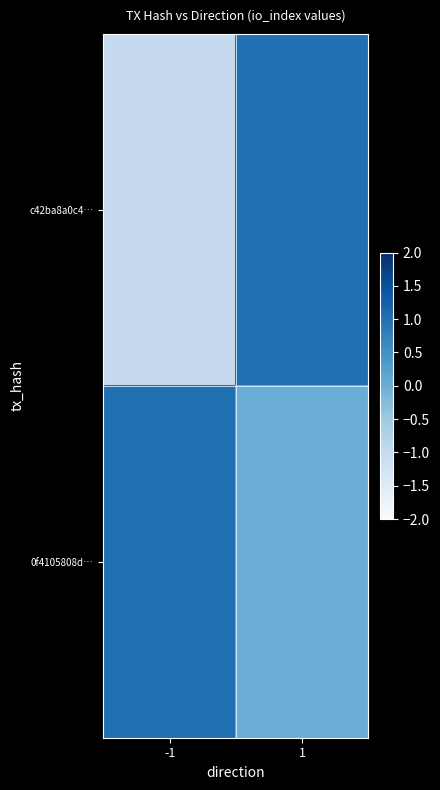

List the series in order of their overall mean, highest first.

0f4105808d…, c42ba8a0c4…